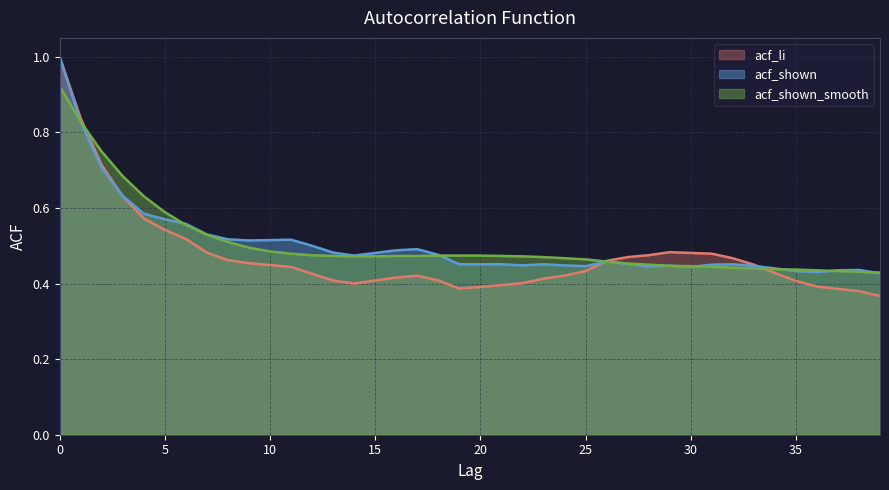

What is the average value of the acf_li series?

0.5